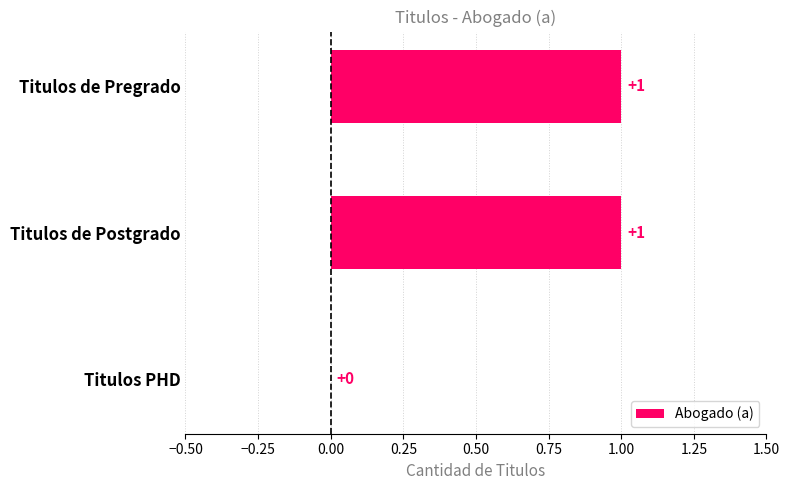

Which has a higher value, Titulos PHD or Titulos de Postgrado?

Titulos de Postgrado